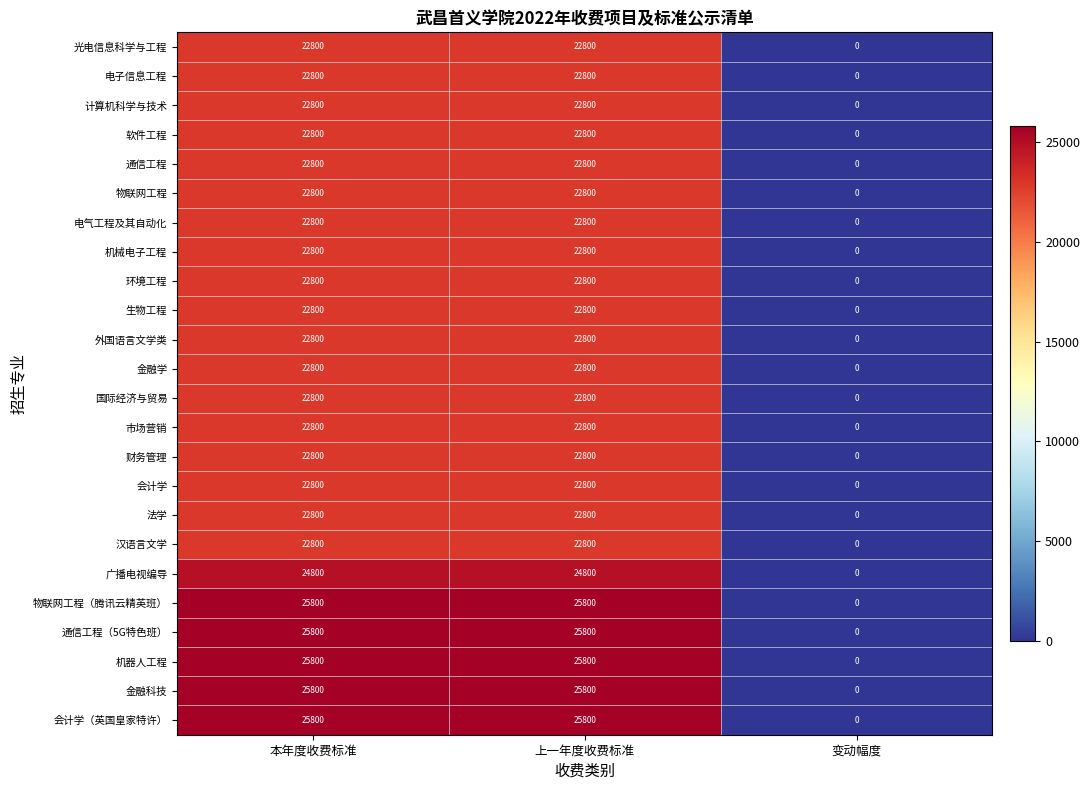

What is the average value of the 机械电子工程 series?

15200